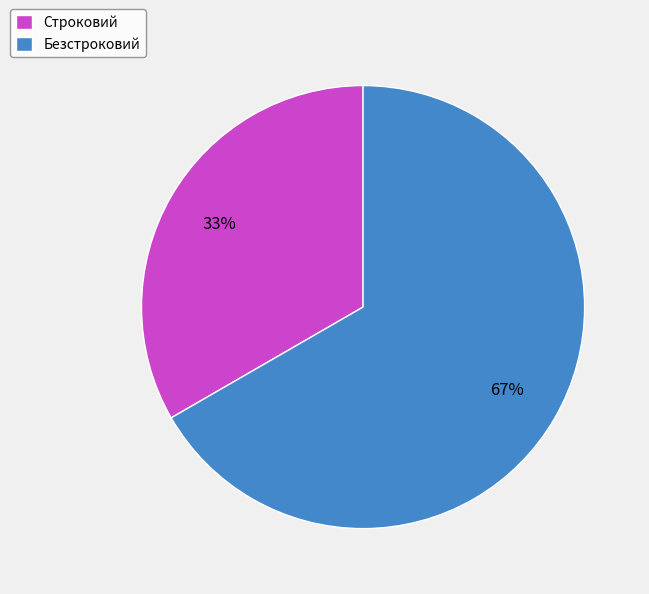

True or false: Безстроковий accounts for 67% of the total.

True